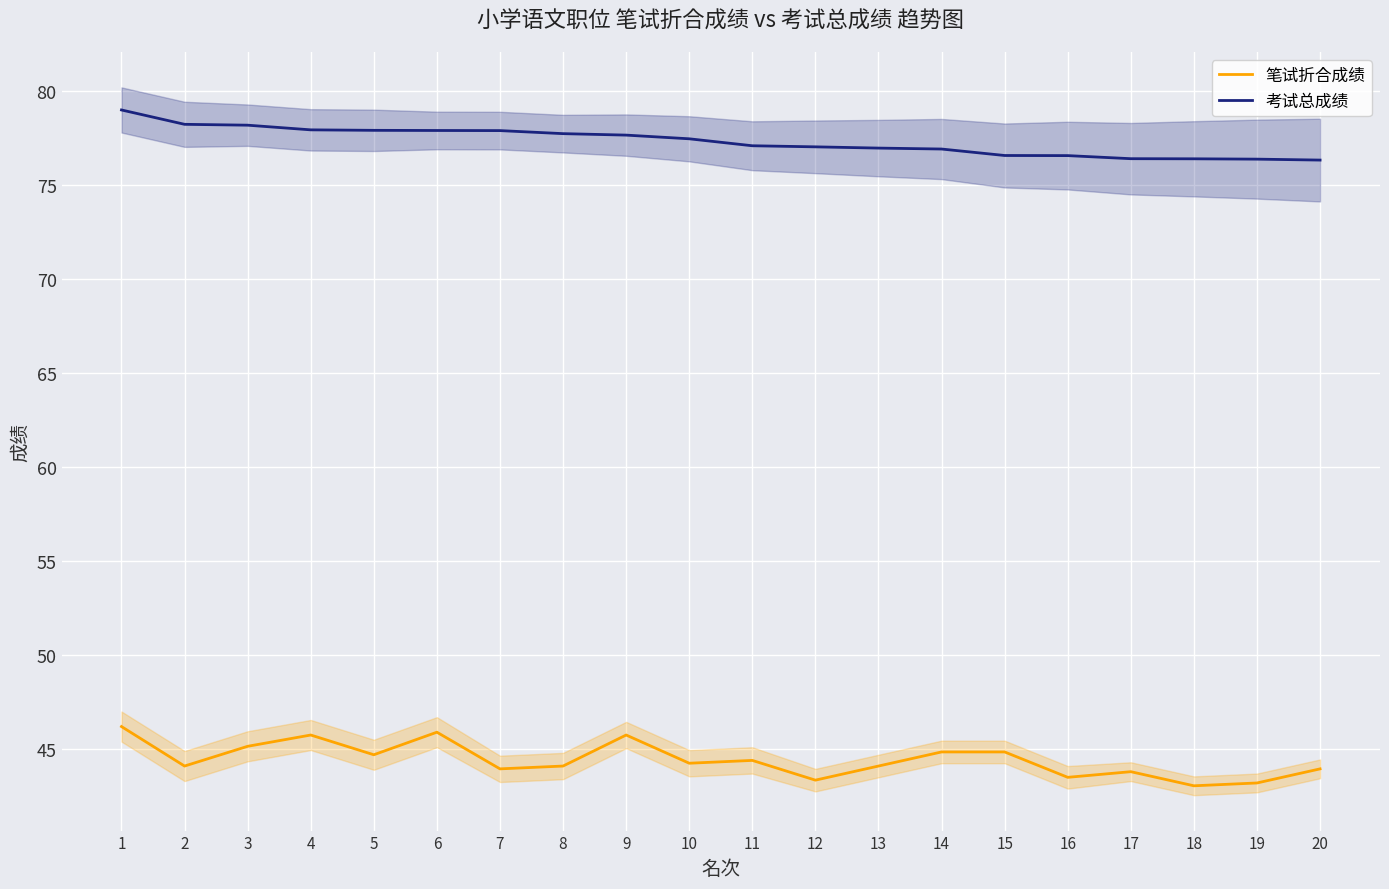

Rank the categories by 笔试折合成绩 value from highest to lowest.

1, 6, 4, 9, 3, 14, 15, 5, 11, 10, 2, 8, 13, 7, 20, 17, 16, 12, 19, 18